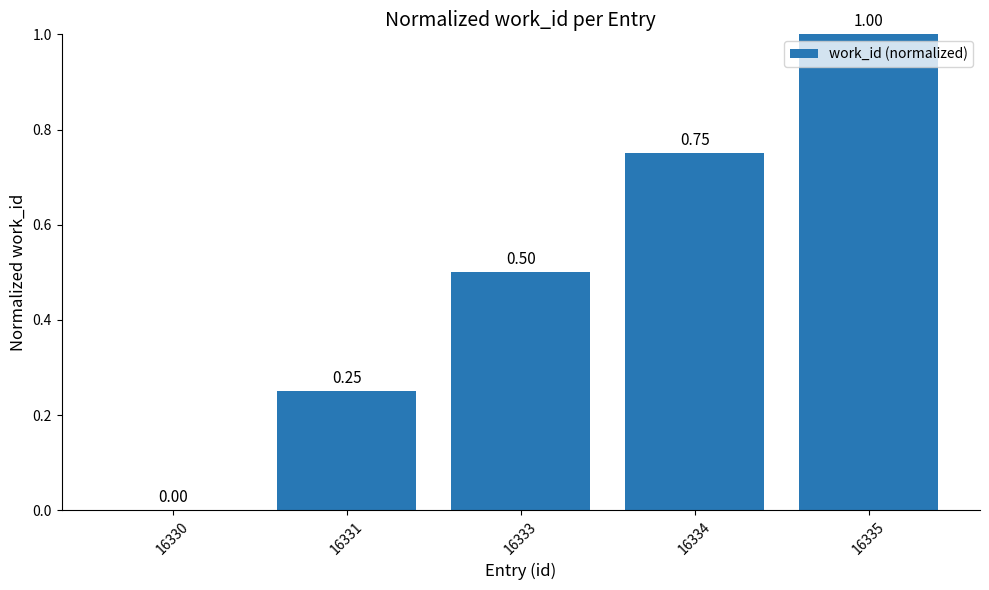

What is the sum of the values at 16334 and 16335?

1.8